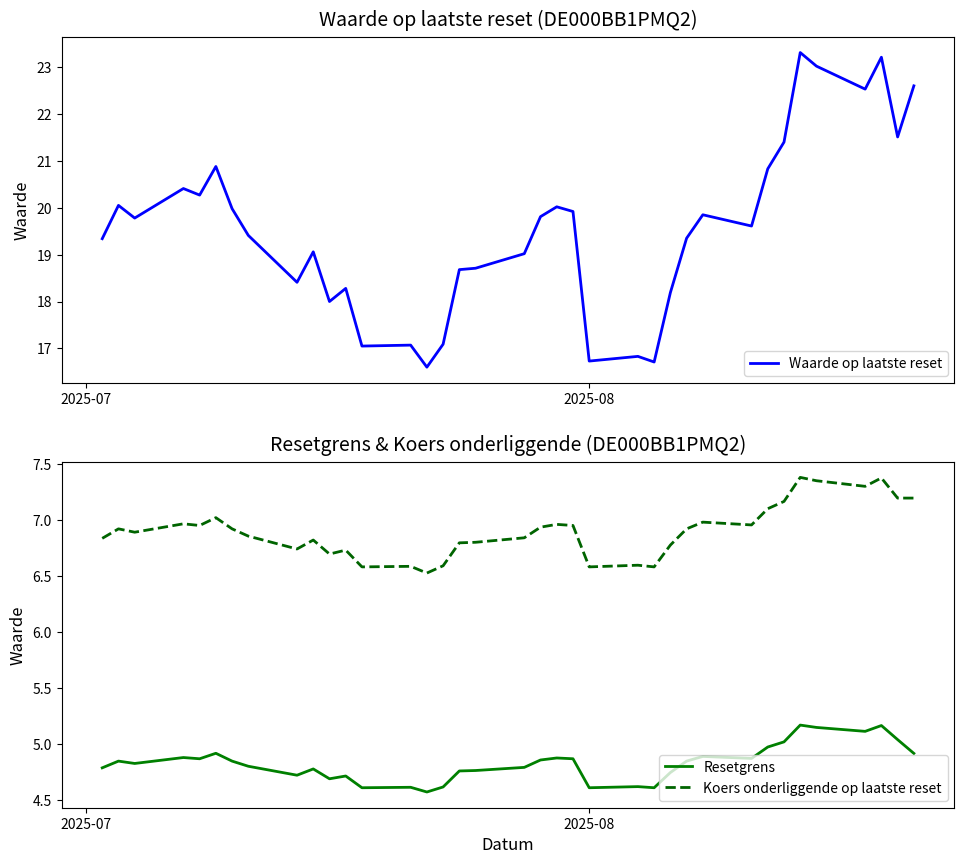

What is the difference between the maximum and minimum values in the Resetgrens series?

0.6